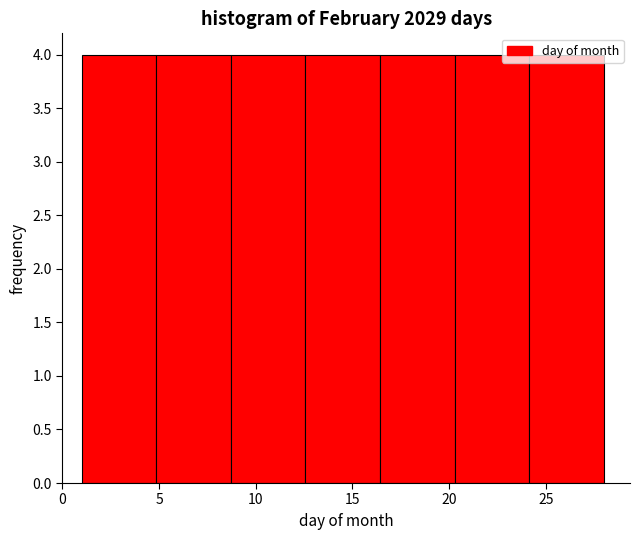

Reading left to right, transcribe this chart: for each bar, give the range it covers on the x-axis and its height. Neither the bar edges nor the heights are printed on the chart, so give them approximately, as read against the axes.

1.0 to 5.0: 4
5.0 to 8.5: 4
8.5 to 12.5: 4
12.5 to 16.5: 4
16.5 to 20.5: 4
20.5 to 24.0: 4
24.0 to 28.0: 4